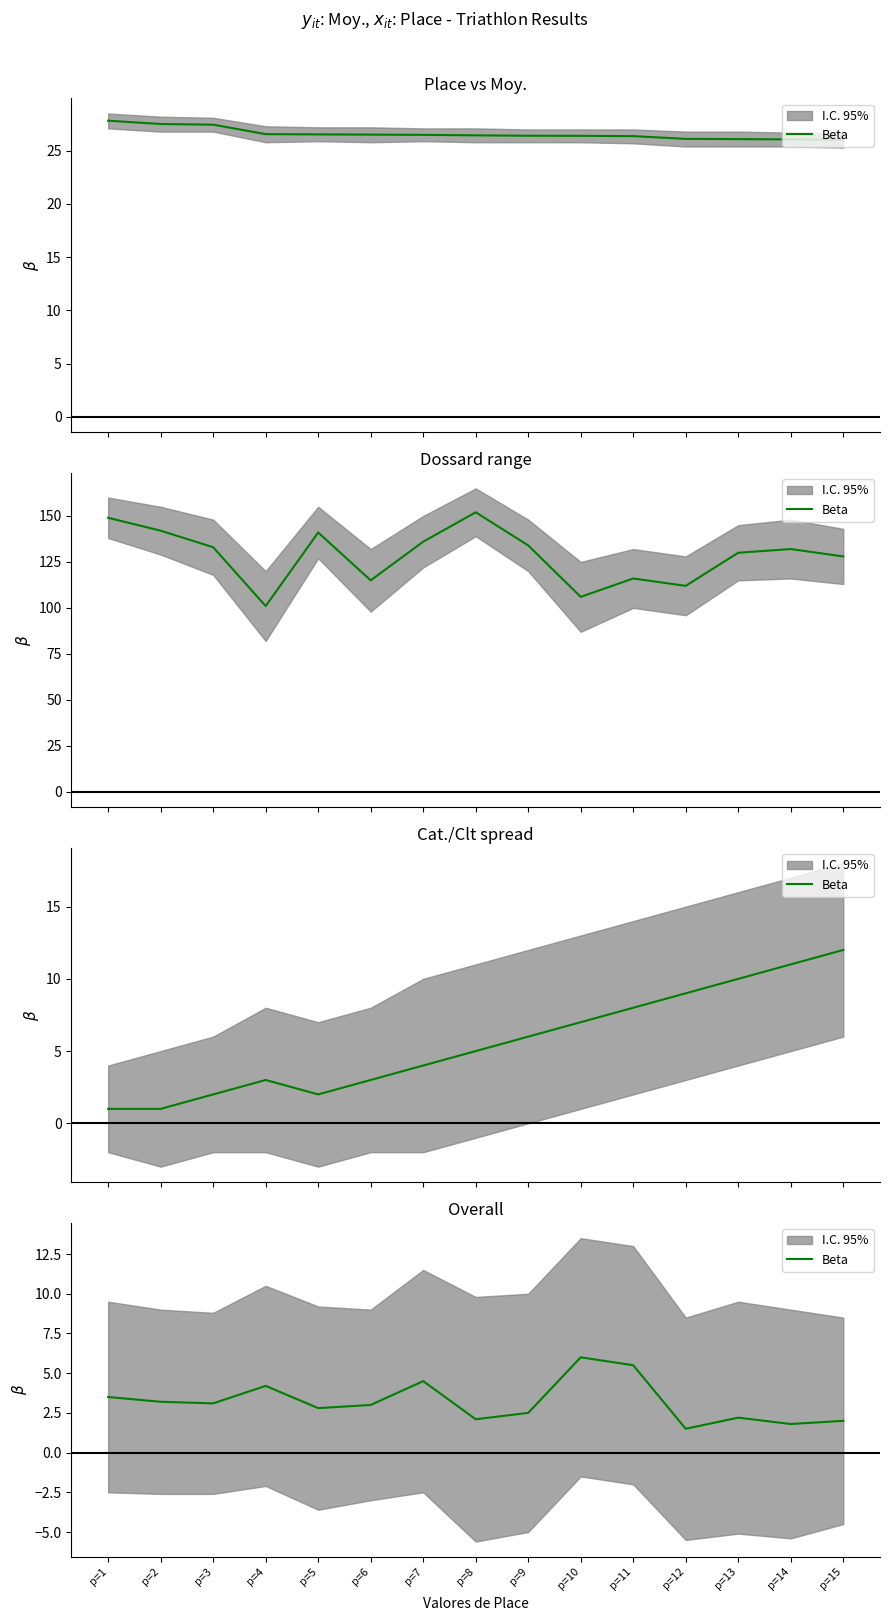

Which has a higher value, p=10 or p=5?

p=10